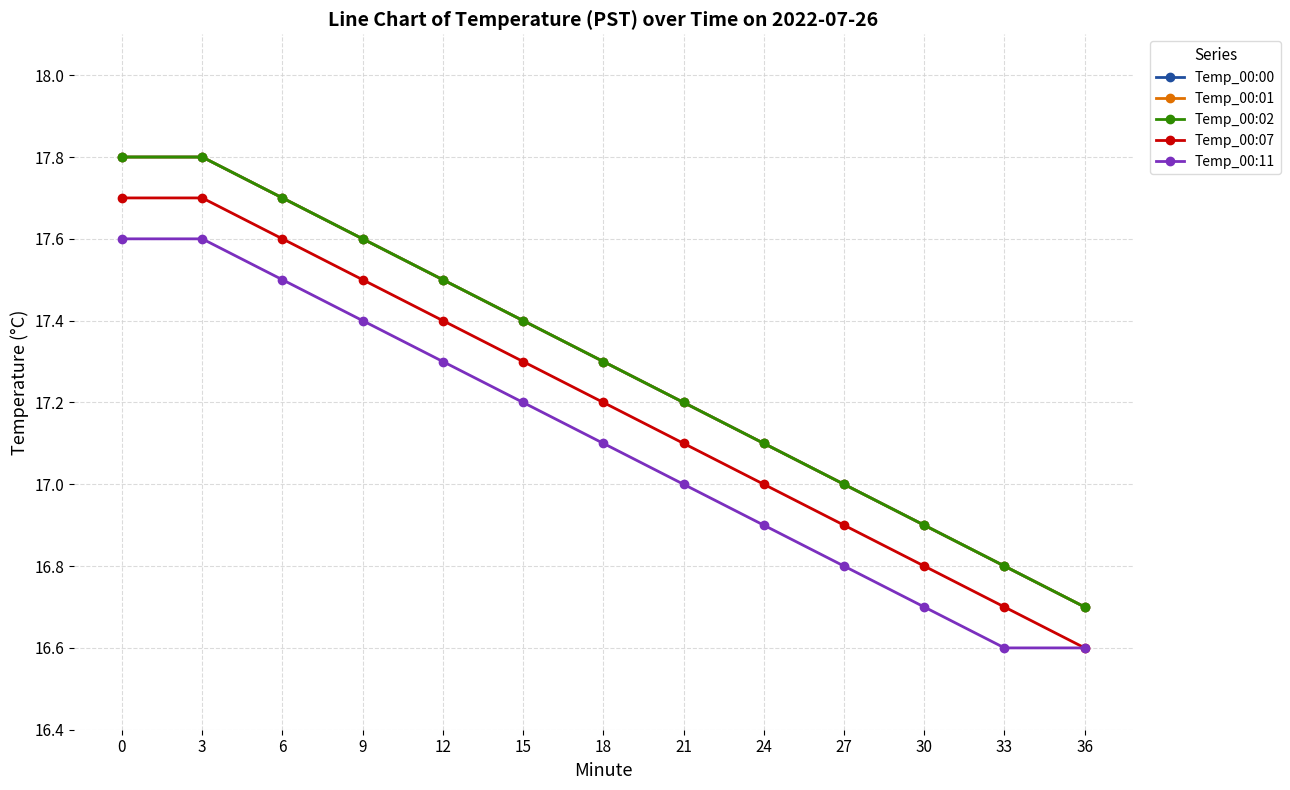

Is this an area chart (filled region under the line)?

No